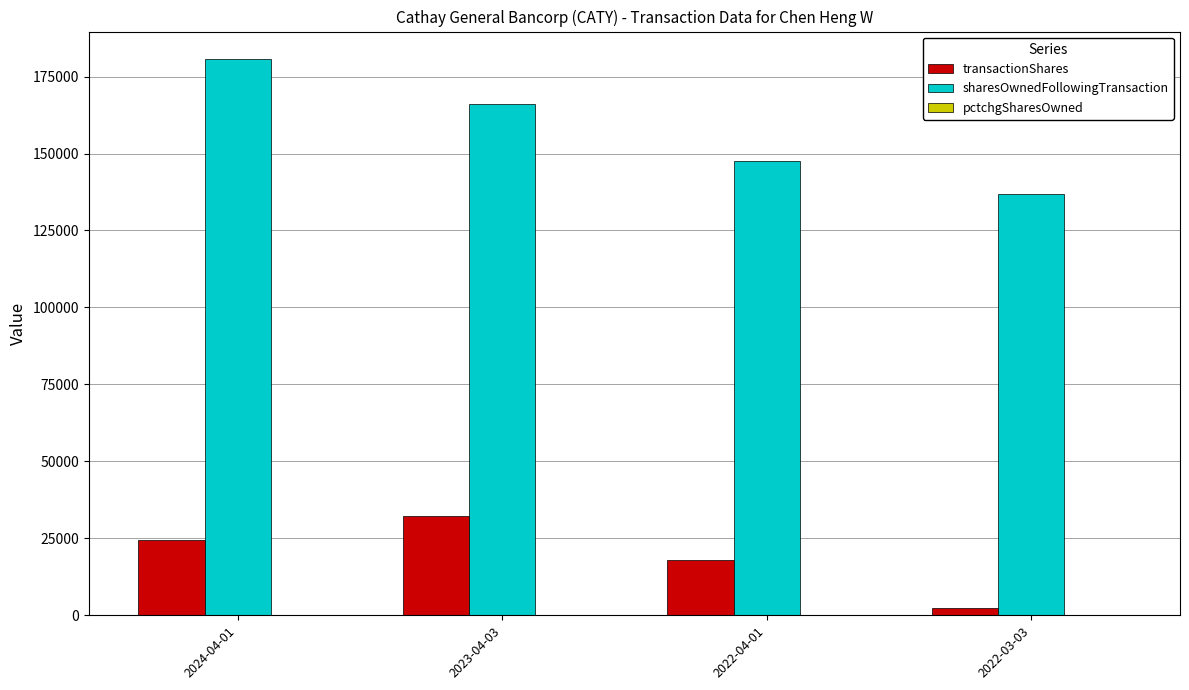

Which series changed the most between 2024-04-01 and 2022-03-03?

sharesOwnedFollowingTransaction